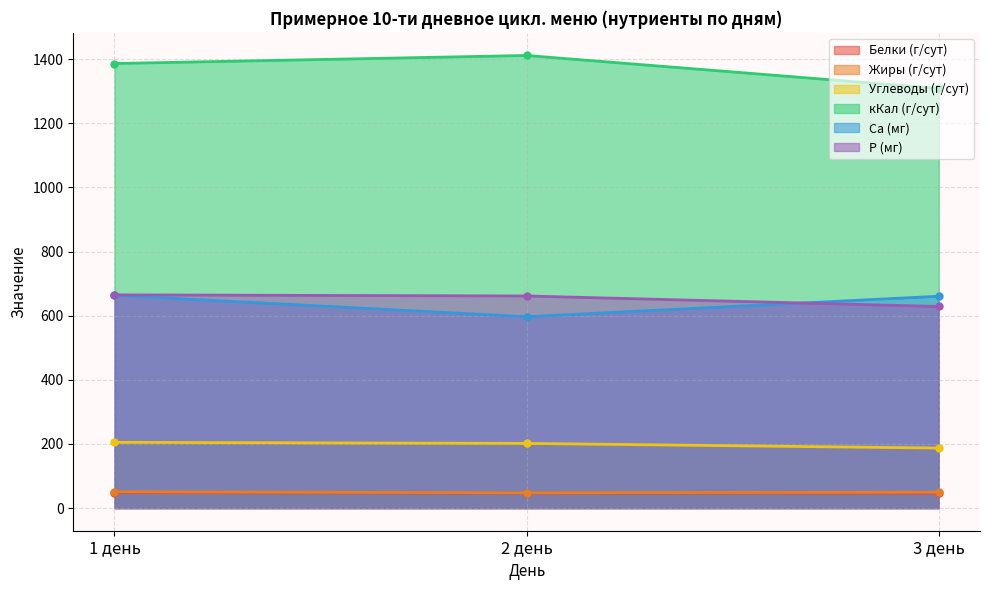

At which label is Са (мг) closest to 630?

3 день